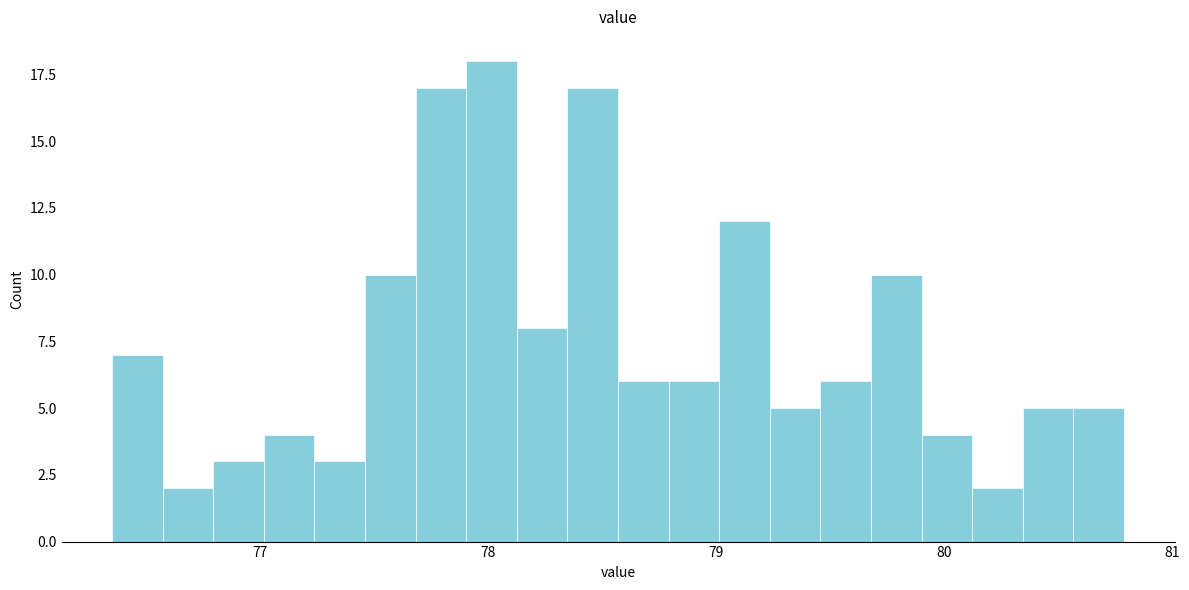

Read against the x-axis, roughly where is the centre of the tallest bar?

78.0